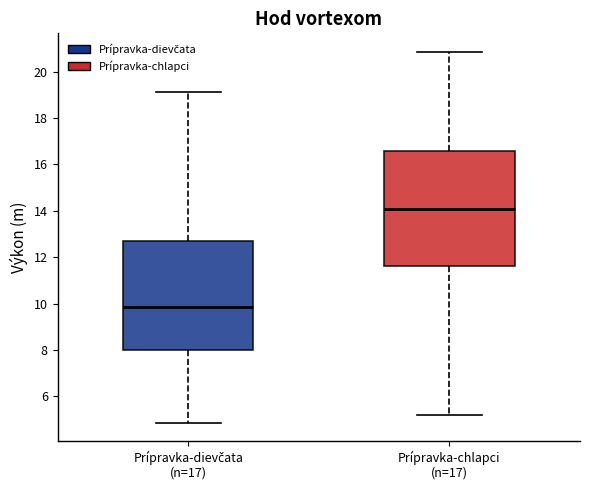

Reading left to right, transcribe this box plot: for each box, give where its median line is, the range the box spans, and where its two whiskers end, as read against the y-axis. The values are not printed on the chart, so give them approximately, as read against the axis.

Prípravka-dievčata (n=17): median 9.8, box 8.0 to 12.8, whiskers 4.8 to 19.2
Prípravka-chlapci (n=17): median 14.0, box 11.6 to 16.6, whiskers 5.2 to 20.8